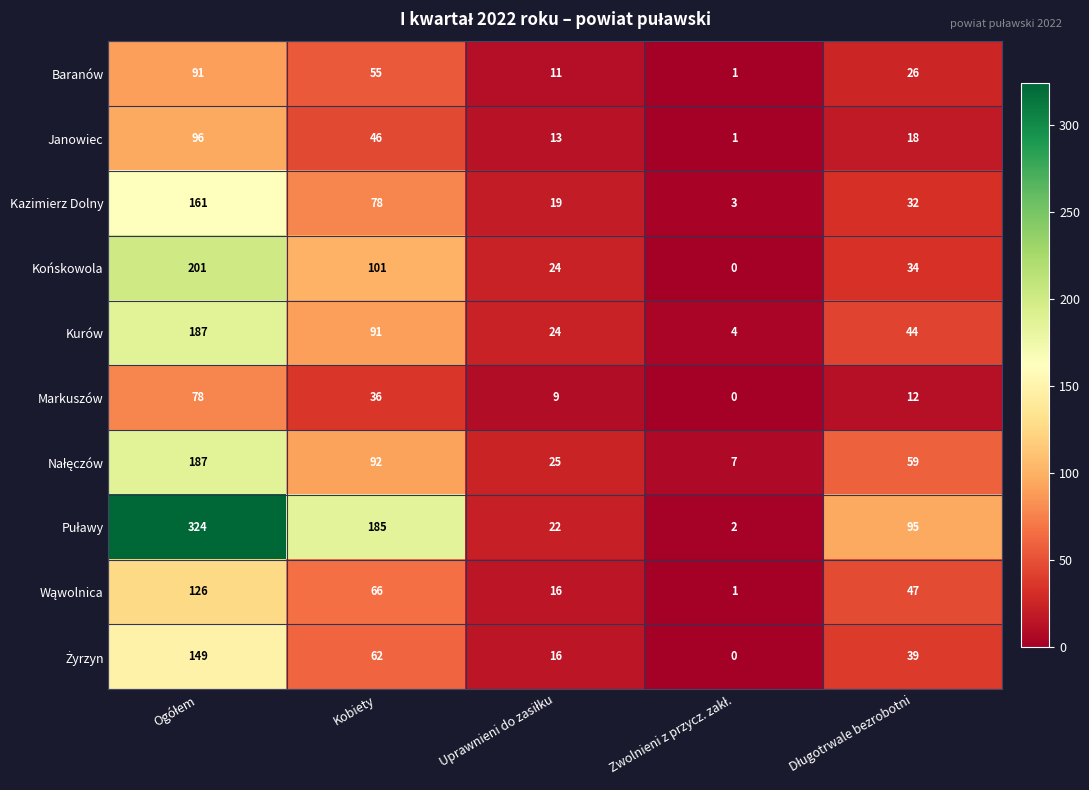

At which label is Markuszów closest to 39?

Kobiety